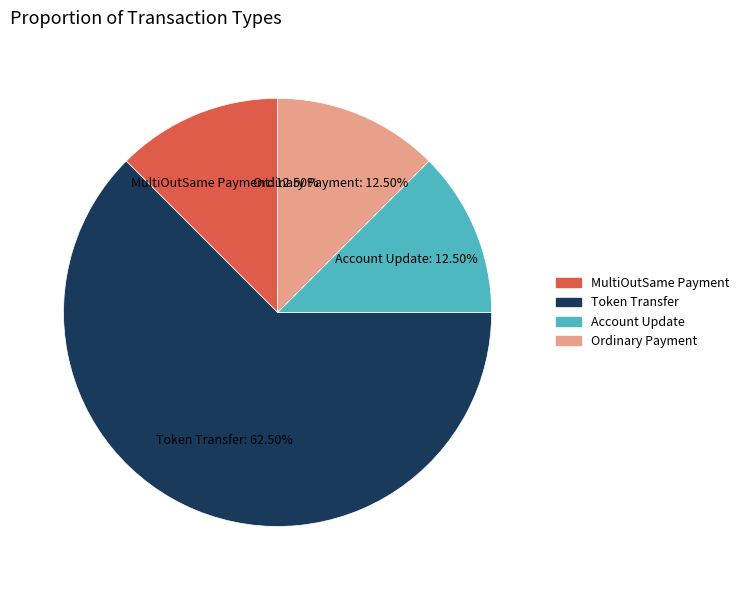

Is Token Transfer the majority of the pie?

Yes